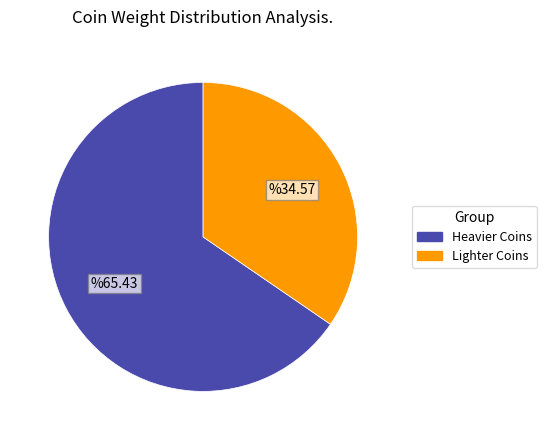

Is there a majority slice in this chart?

Yes